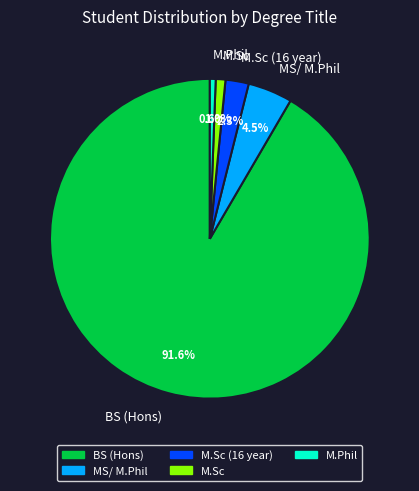

How many slices are in this pie chart?

5